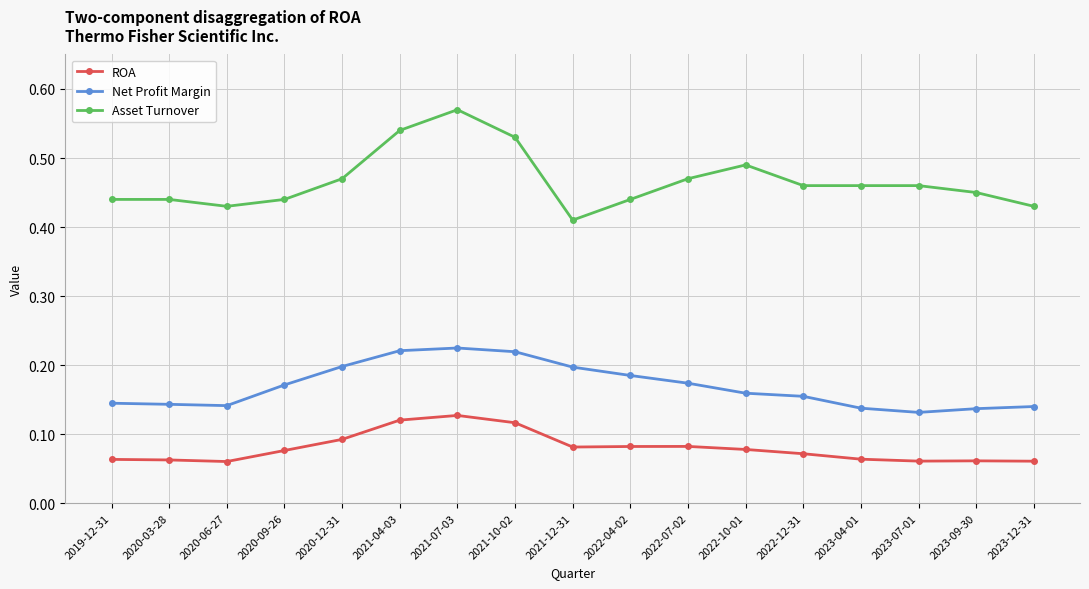

Does the chart have visible grid lines?

Yes